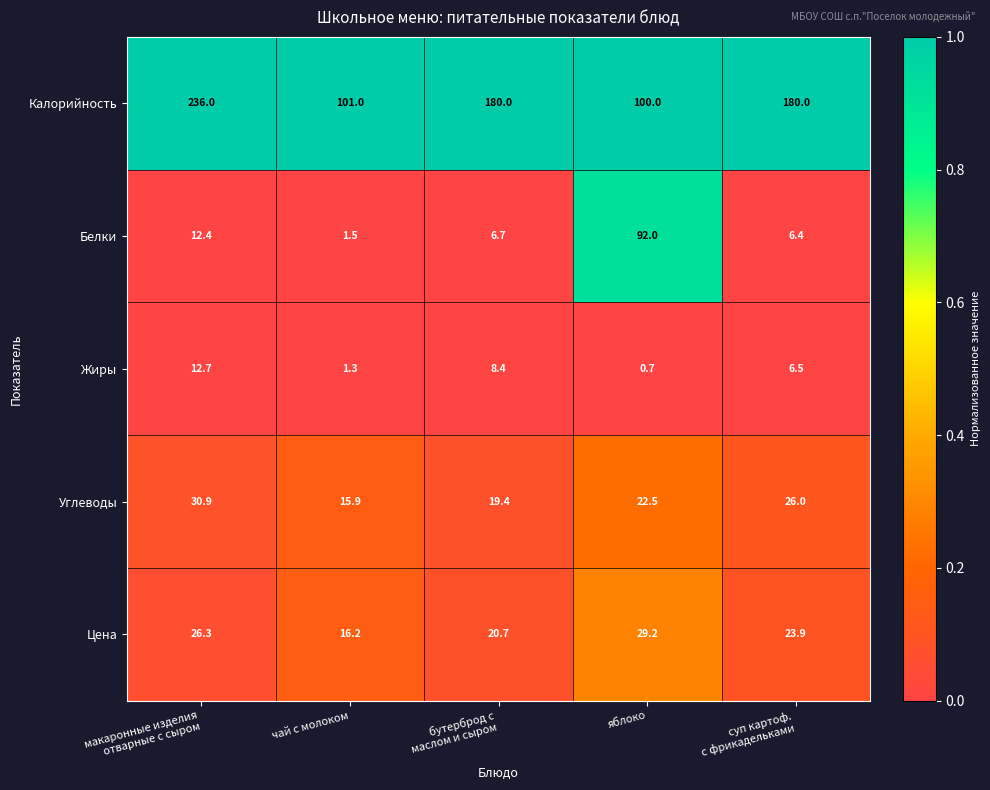

Reading left to right, extract all data points from this chart.

Калорийность: 236.0	101.0	180.0	100.0	180.0
Белки: 12.4	1.5	6.7	92.0	6.4
Жиры: 12.7	1.3	8.4	0.7	6.5
Углеводы: 30.9	15.9	19.4	22.5	26.0
Цена: 26.3	16.2	20.7	29.2	23.9